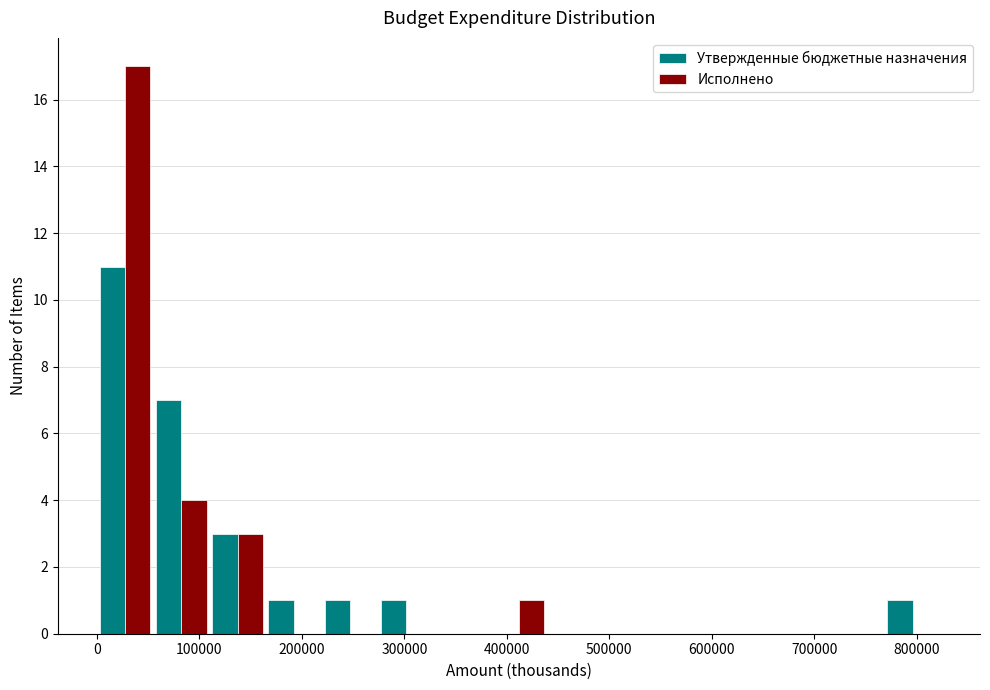

What is the height of the Утвержденные бюджетные назначения bar covering 0 to 50000 on the x-axis? Neither the bar edges nor the heights are printed on the chart, so give them approximately, as read against the axes.

11